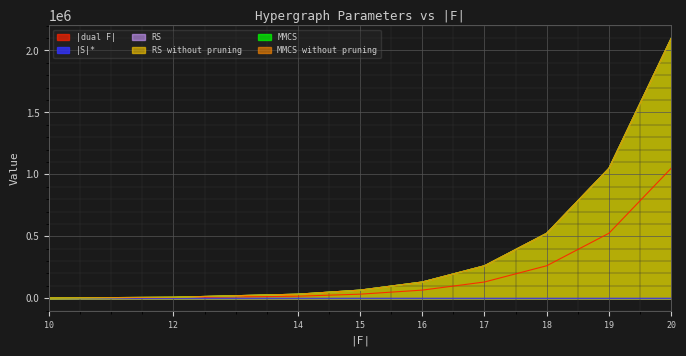

What is the sum of the MMCS without pruning values at 16 and 15?

196604